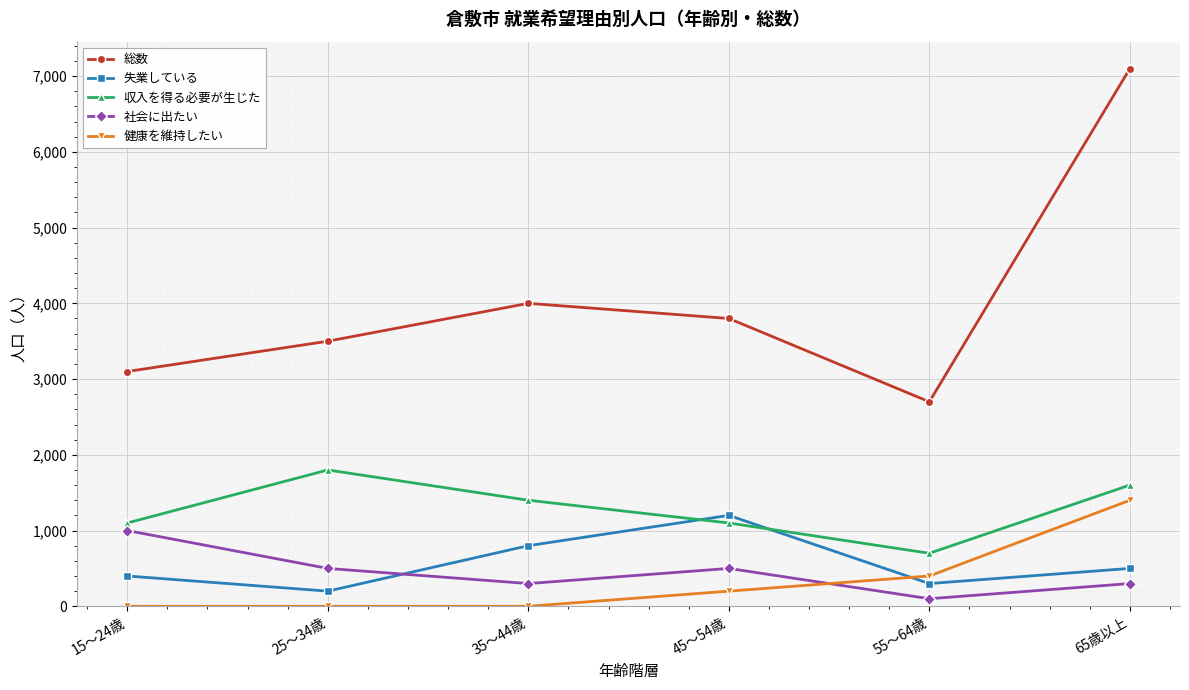

How many categories are shown in the chart?

6